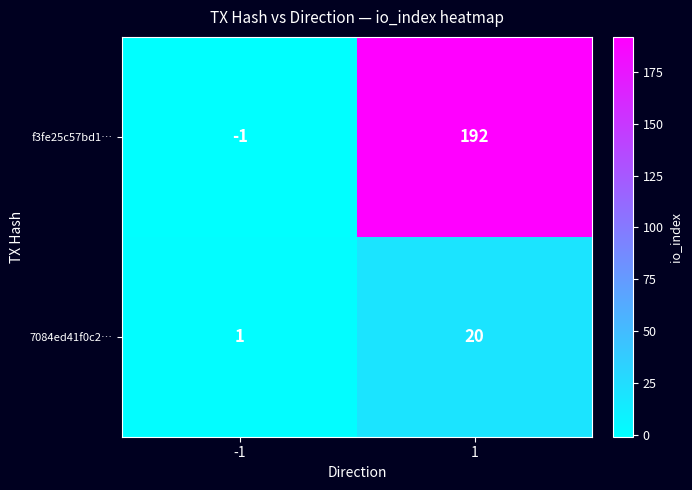

Reading right to left, transcribe all the data shown in this chart.

f3fe25c57bd1…: 1=192	-1=-1
7084ed41f0c2…: 1=20	-1=1